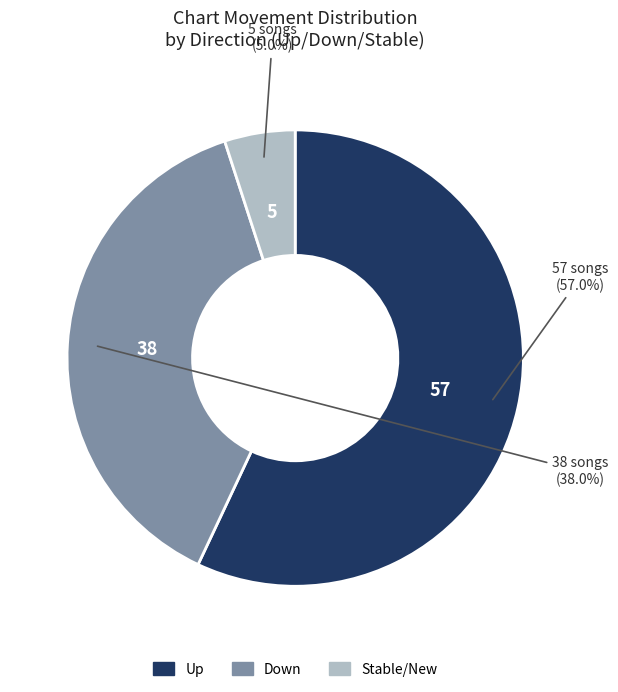

Does any single category account for the majority?

Yes